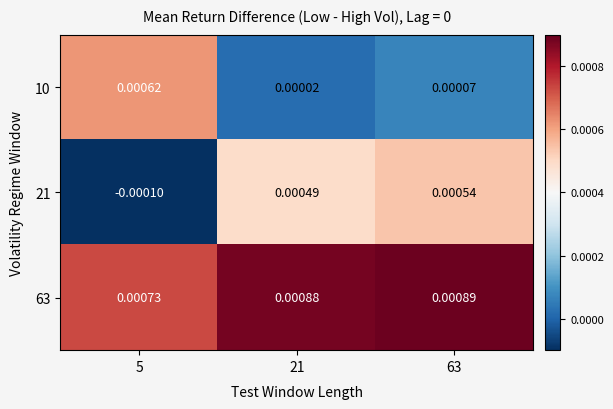

At which category does the chart reach its peak across all series?

63